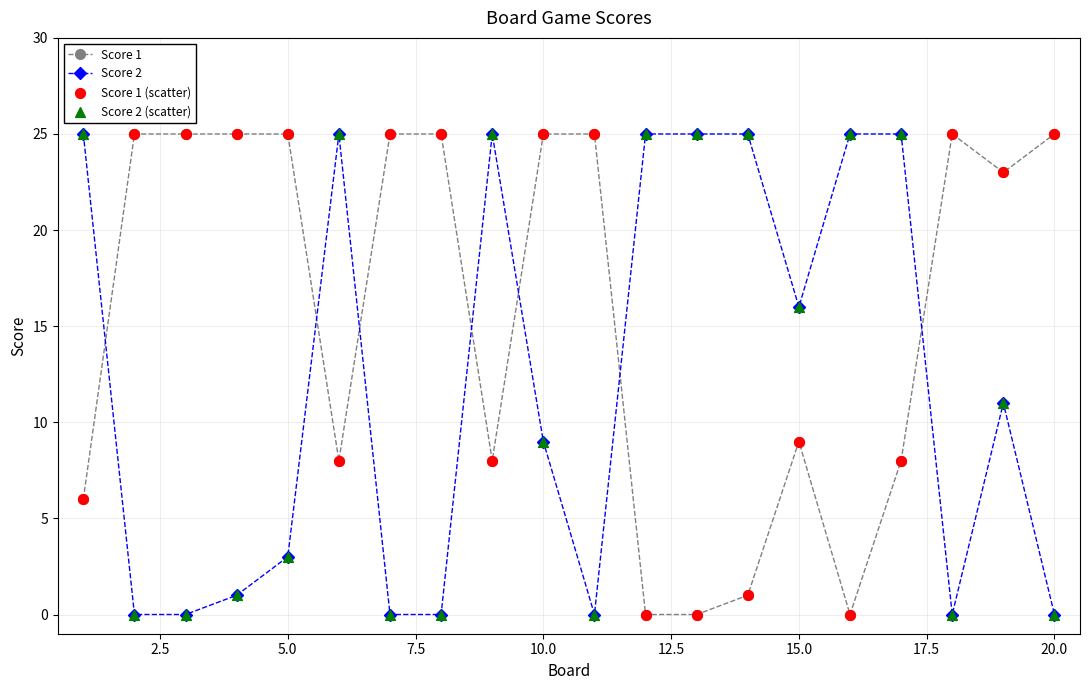

True or false: Score 2 and Score 1 intersect in this chart.

True